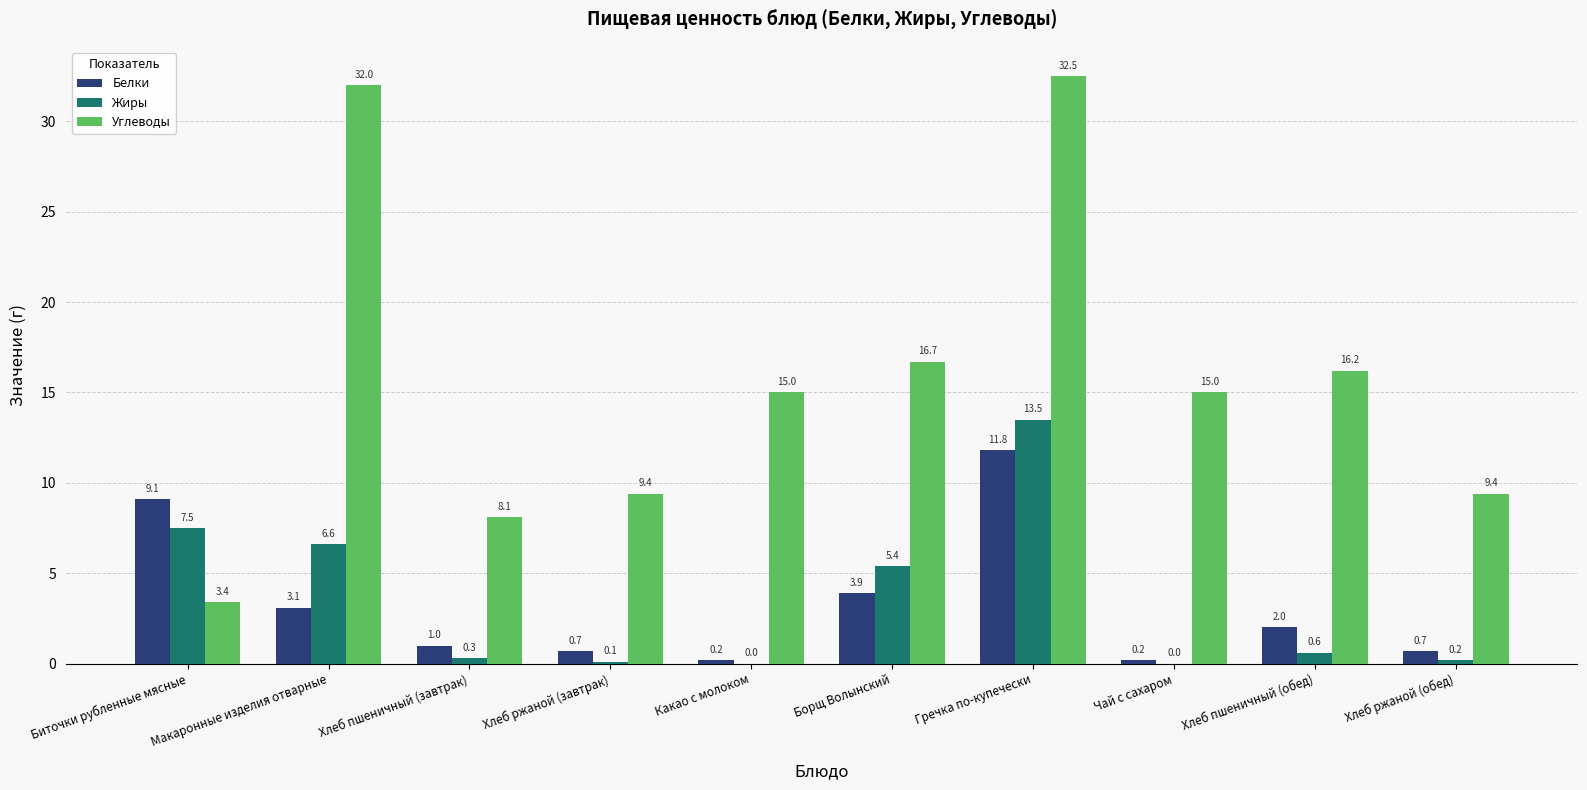

The Углеводы series shows 16.5 at Макаронные изделия отварные. True or false?

False